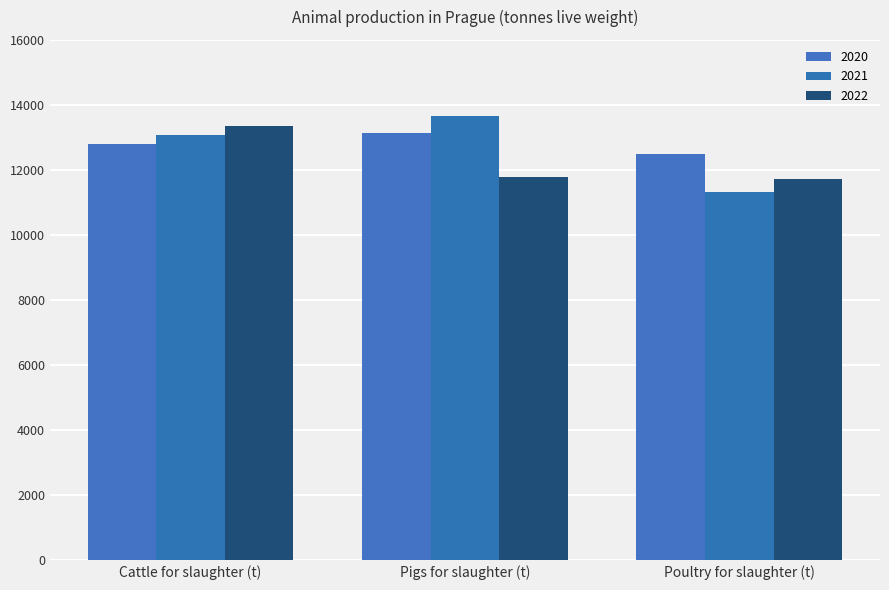

What are all the series names shown in the legend?

2020, 2021, 2022